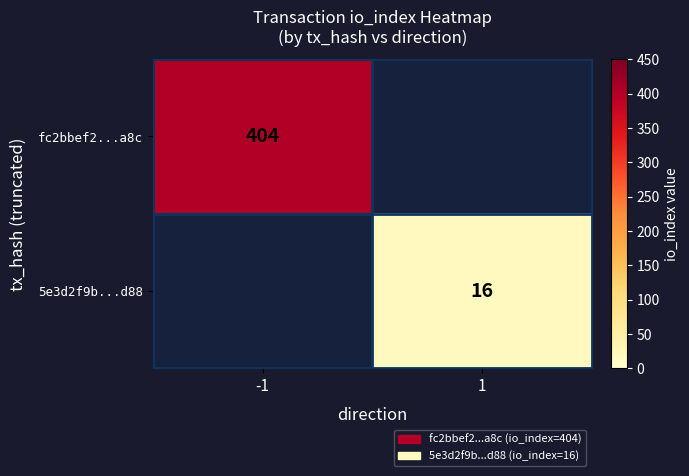

True or false: 5e3d2f9b...d88 has a value of 16 at 1.

True